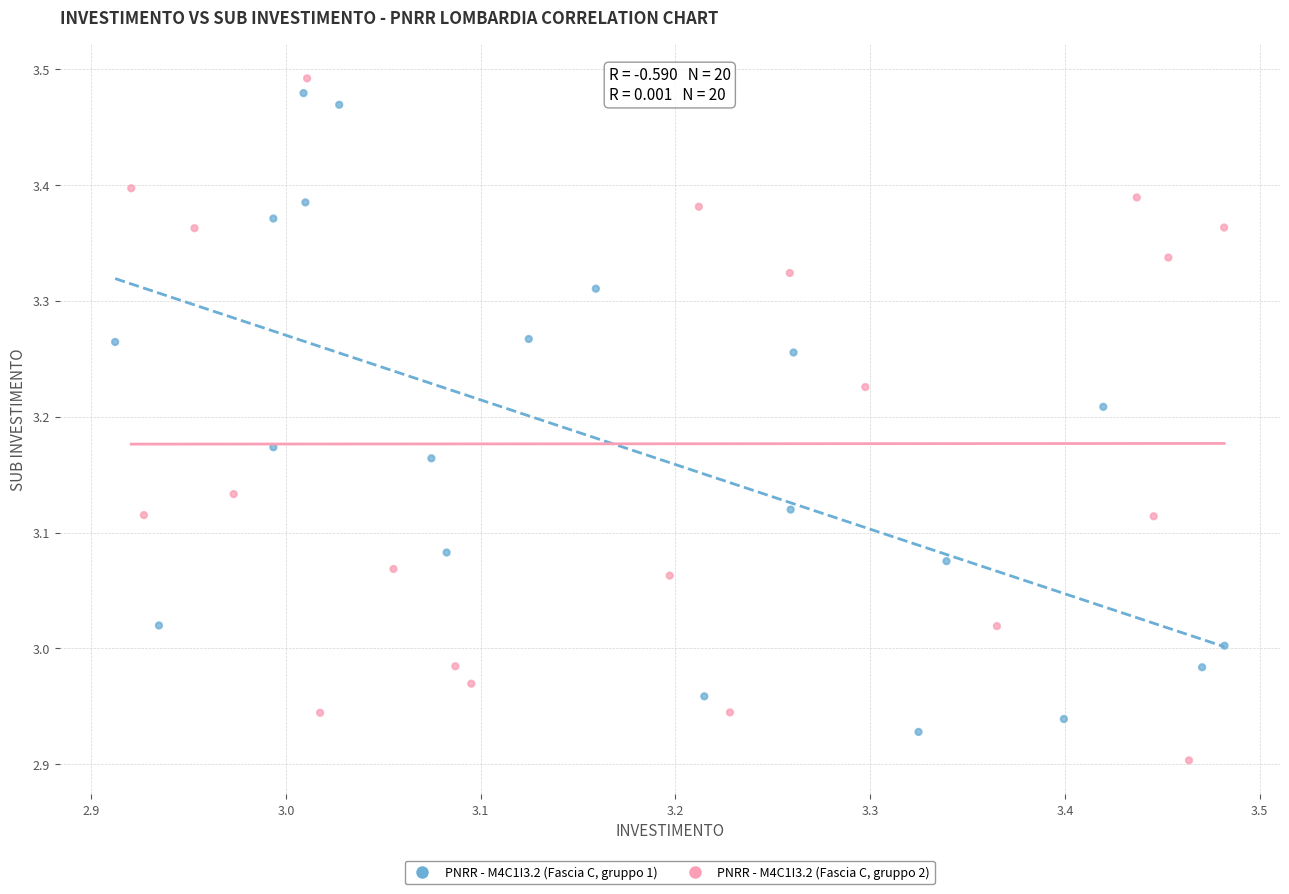

What are all the series names shown in the legend?

PNRR - M4C1I3.2 (Fascia C, gruppo 1), PNRR - M4C1I3.2 (Fascia C, gruppo 2)